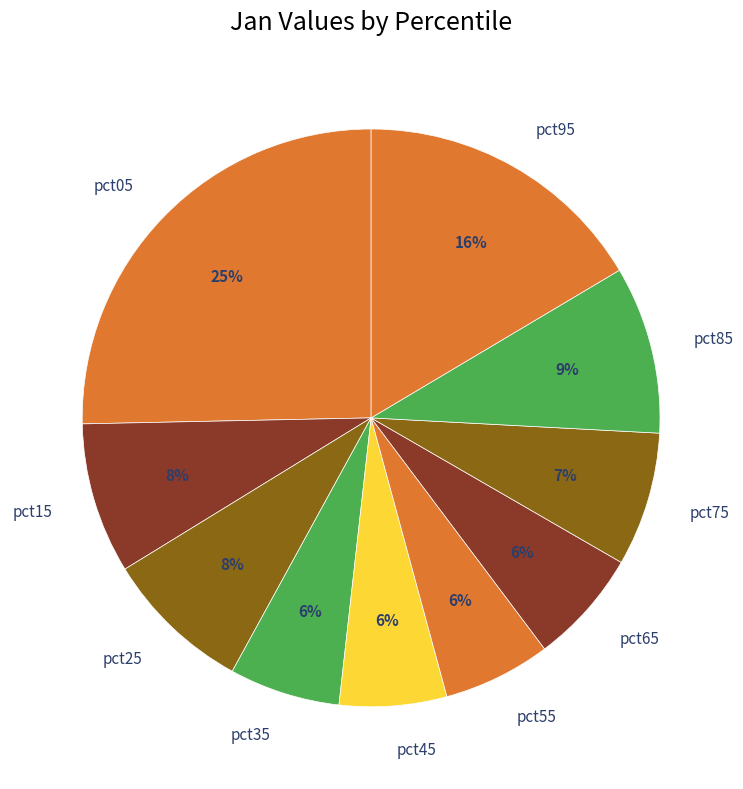

Combined, do pct45 and pct25 account for over 50%?

No